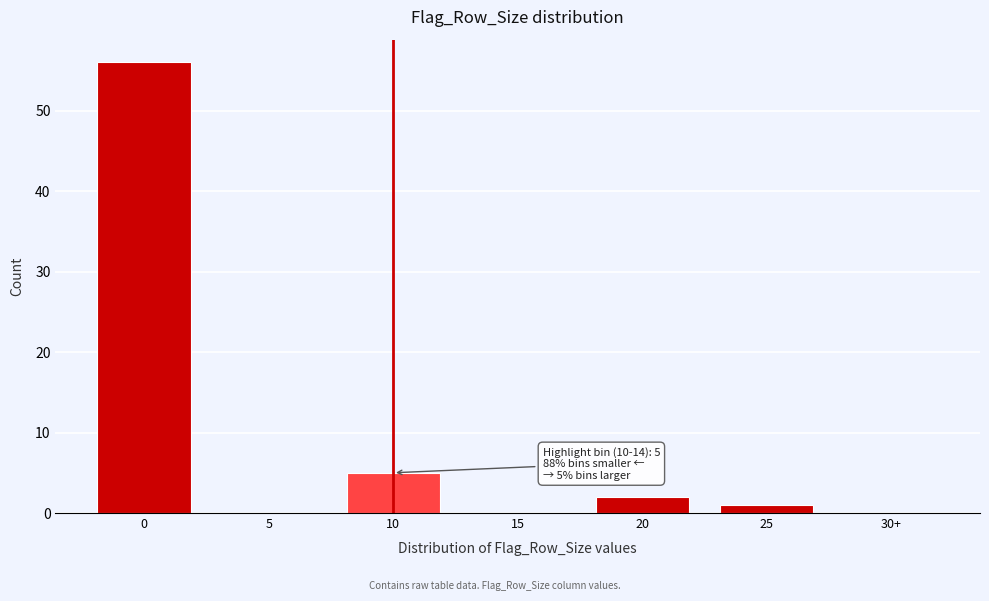

Reading left to right, extract all data points from this chart.

0=56	5=0	10=5	15=0	20=2	25=1	30+=0